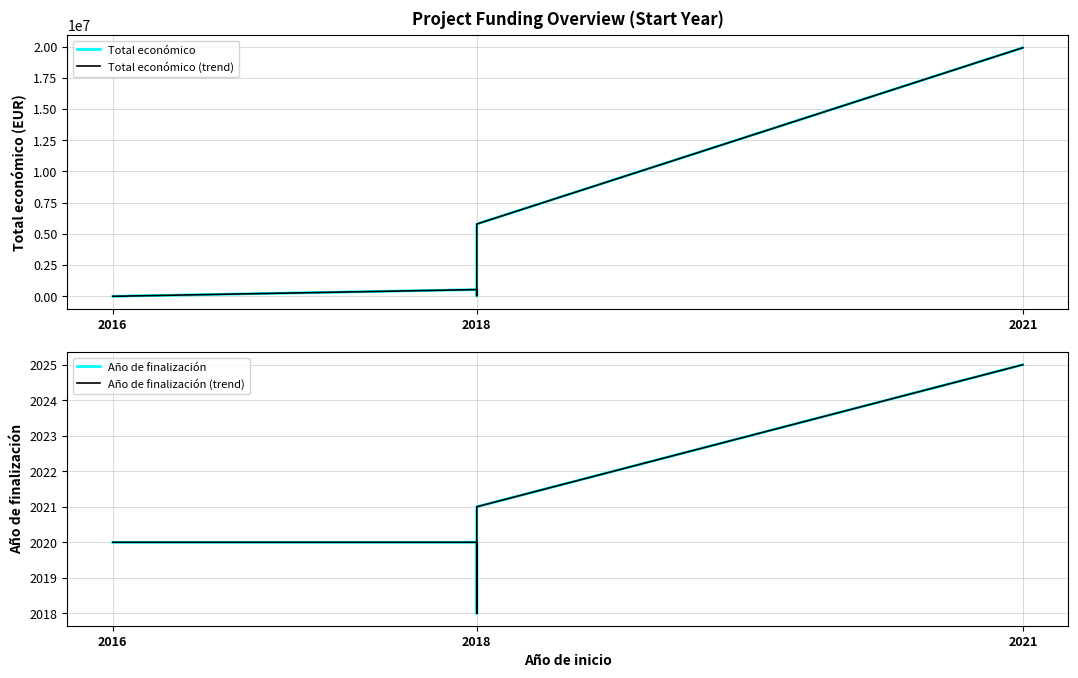

True or false: Año de finalización and Total económico (trend) intersect in this chart.

False